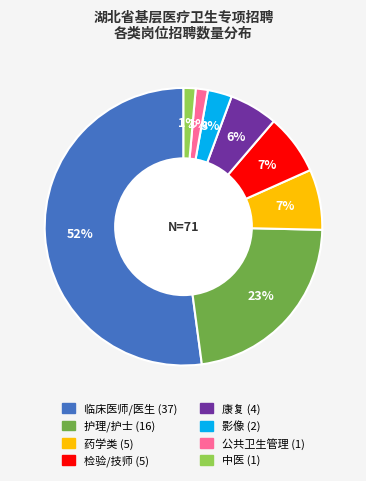

Does any single category account for the majority?

Yes